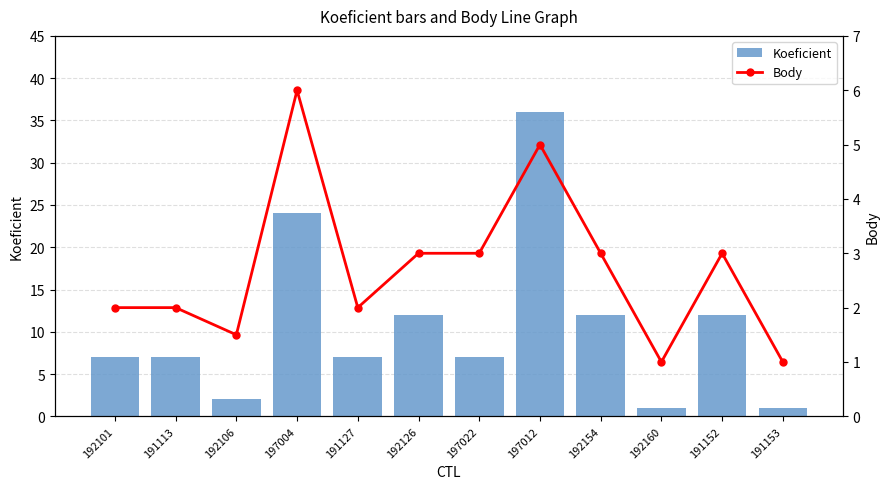

Reading right to left, what are all the values shown in this chart?

Koeficient: 1.0	12.0	1.0	12.0	36.0	7.0	12.0	7.0	24.0	2.0	7.0	7.0
Body: 1.0	3.0	1.0	3.0	5.0	3.0	3.0	2.0	6.0	1.5	2.0	2.0